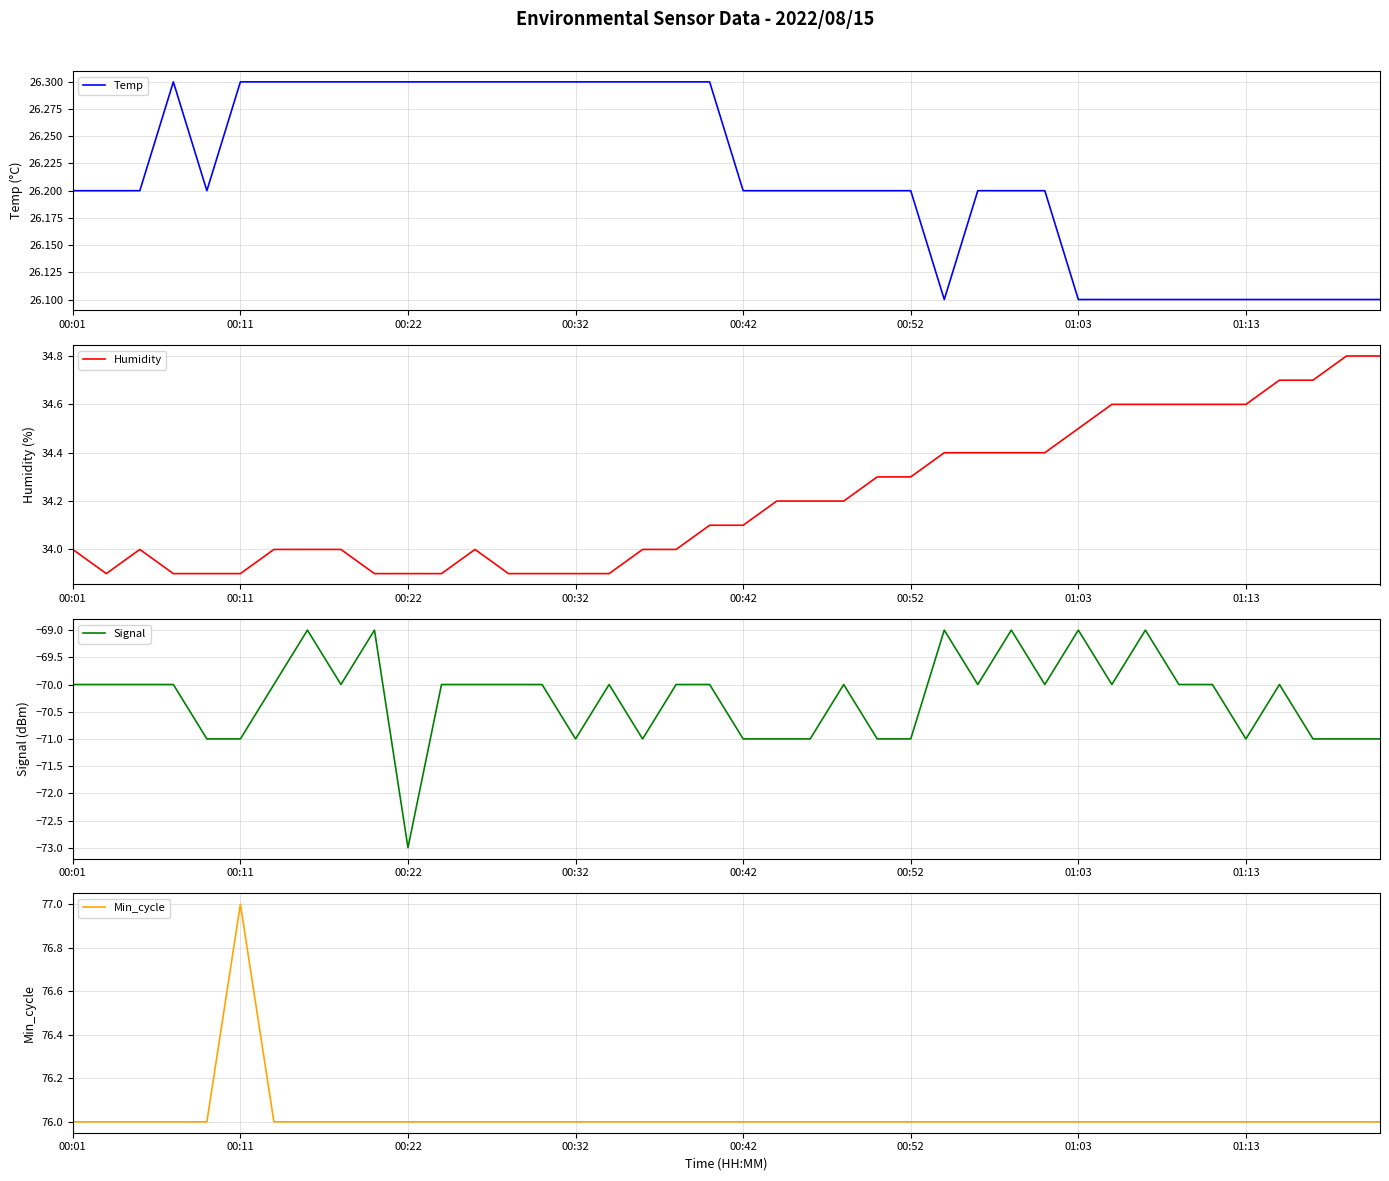

The value of Humidity at 33 is 56.8. True or false?

False